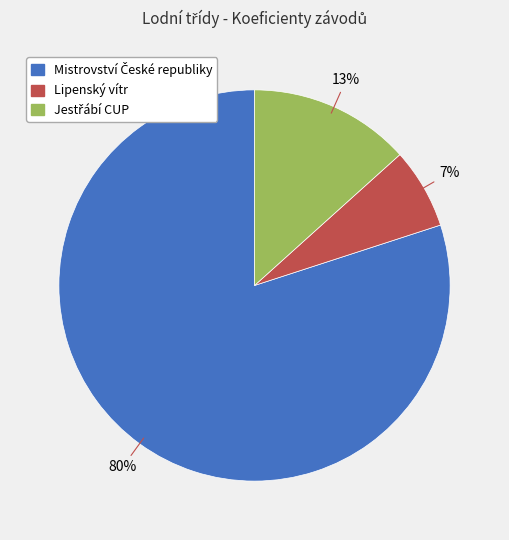

To the nearest percent, what portion does Lipenský vítr represent?

7%